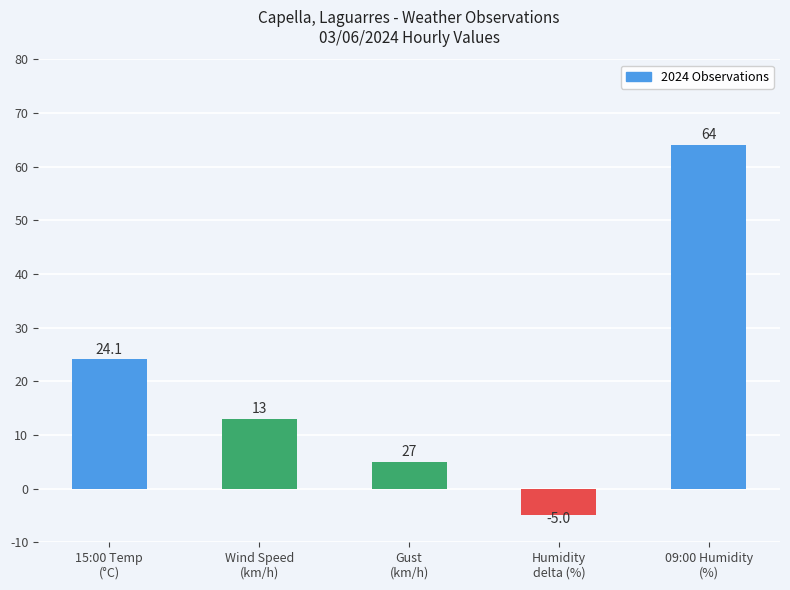

List the labels in order of value, smallest first.

Humidity
delta (%), Gust
(km/h), Wind Speed
(km/h), 15:00 Temp
(°C), 09:00 Humidity
(%)